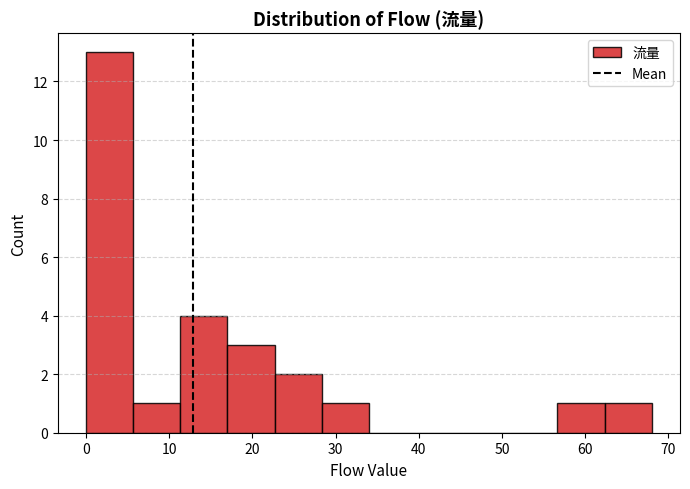

What is the height of the bar covering 6 to 11 on the x-axis? Neither the bar edges nor the heights are printed on the chart, so give them approximately, as read against the axes.

1